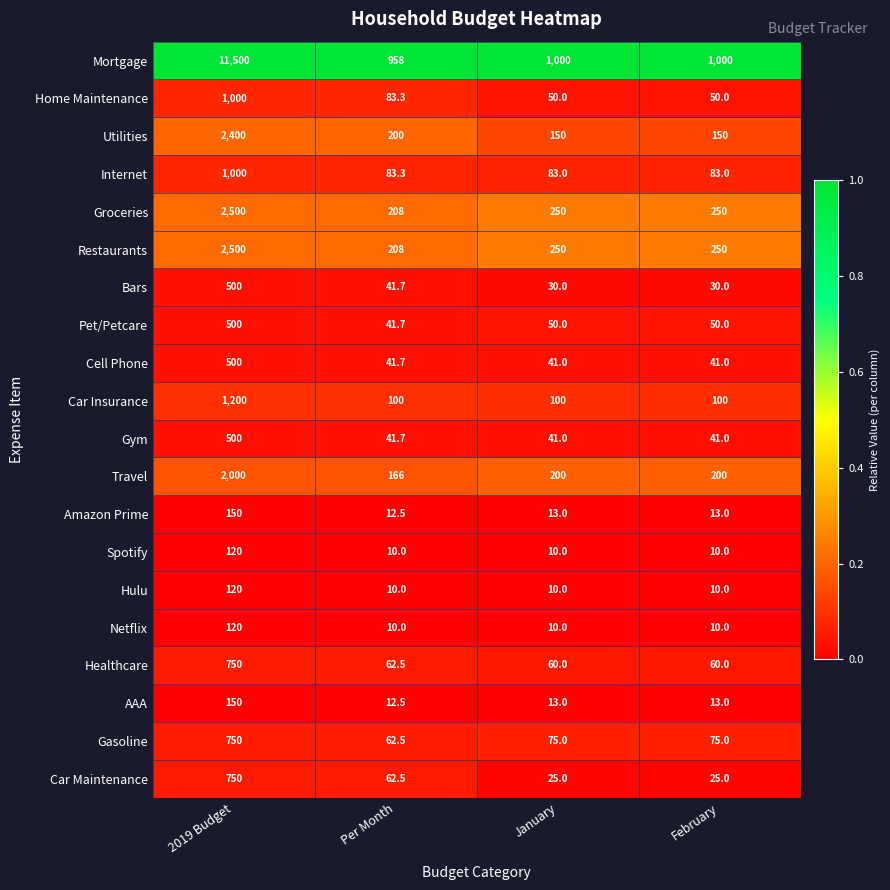

Which series has the largest total across all categories?

Mortgage